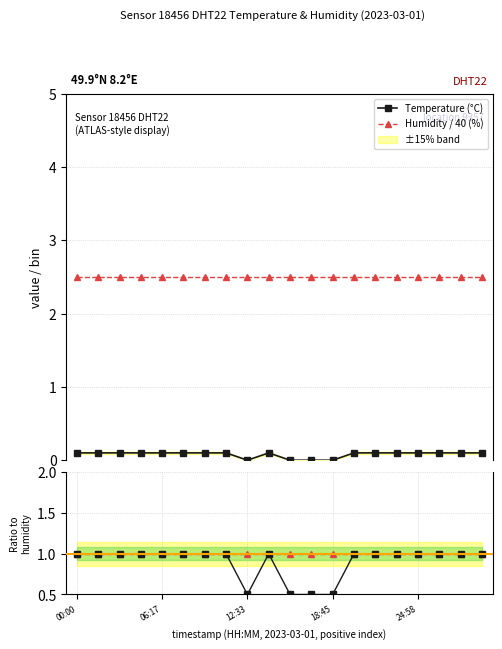

What is the greatest value displayed?

2.5